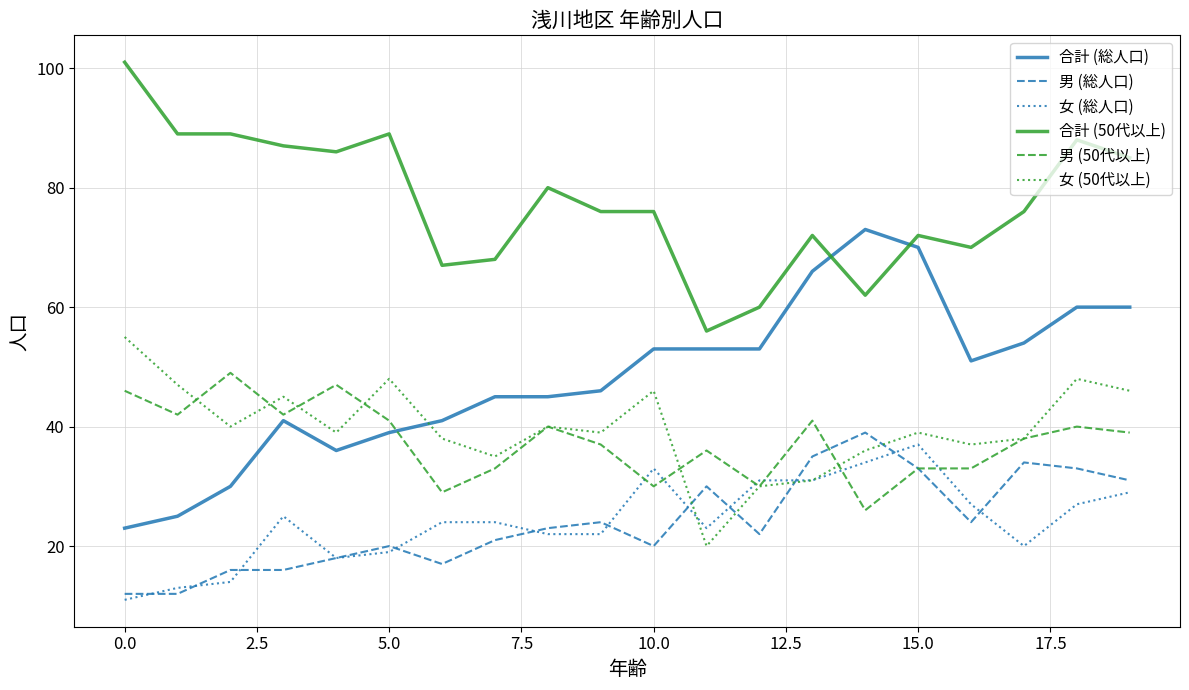

Which series has the largest total across all categories?

合計 (50代以上)